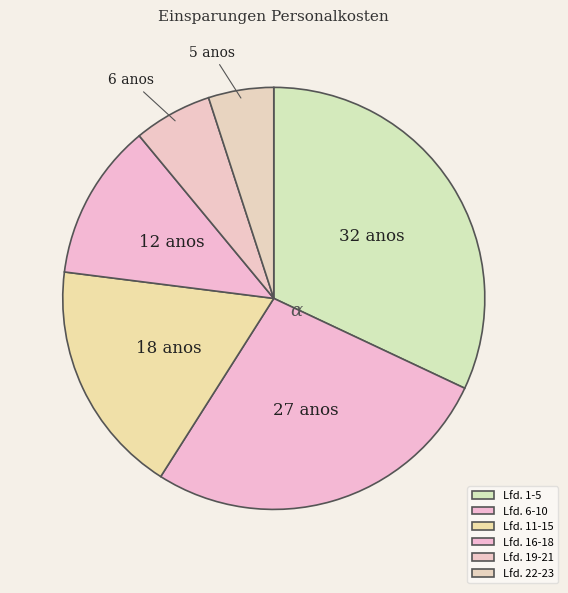

Which slice is the largest?

Lfd. 1-5